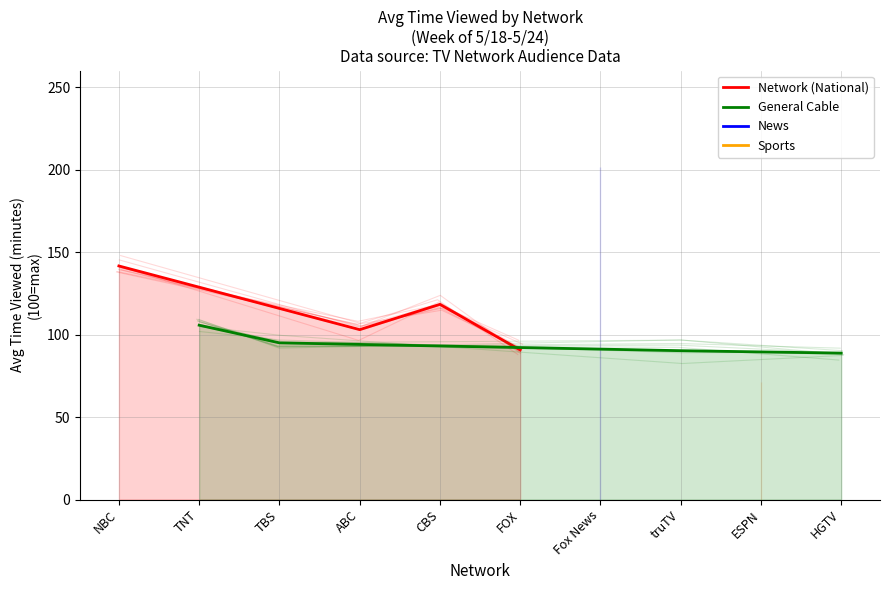

Which has a higher value, TBS or ABC?

TBS